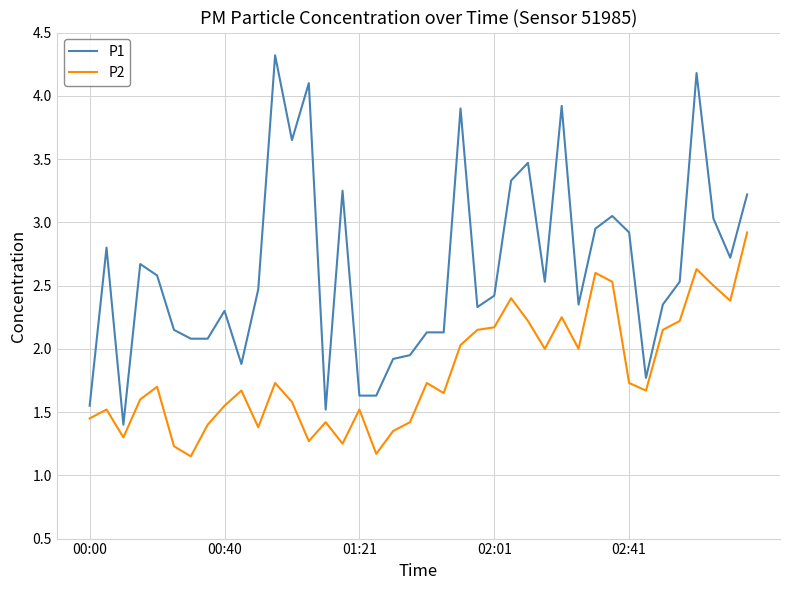

Which series has the widest spread of values?

P1